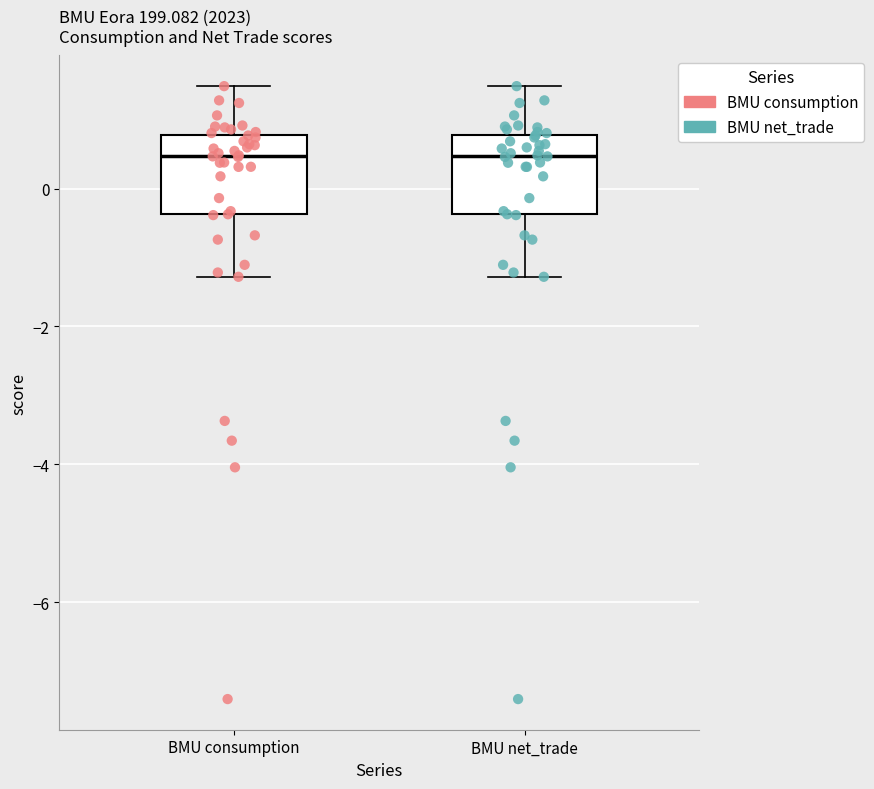

Reading left to right, read every box against the y-axis: the position of its median line, the range the box covers, and the ends of its whiskers. The values are not printed on the chart, so give them approximately, as read against the axis.

BMU consumption: median 0.4, box -0.4 to 0.8, whiskers -1.2 to 1.4
BMU net_trade: median 0.4, box -0.4 to 0.8, whiskers -1.2 to 1.4